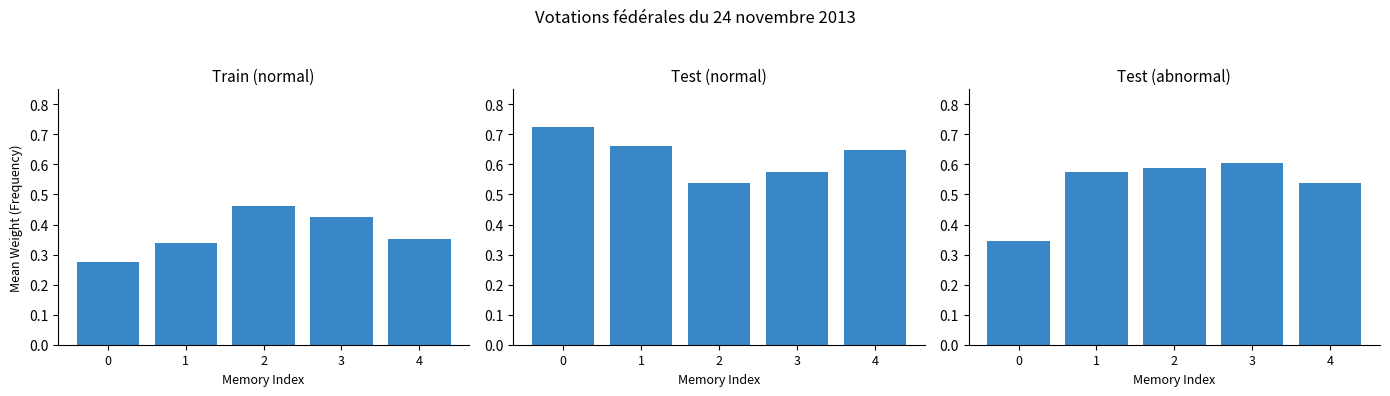

Count the number of data series in this chart.

3